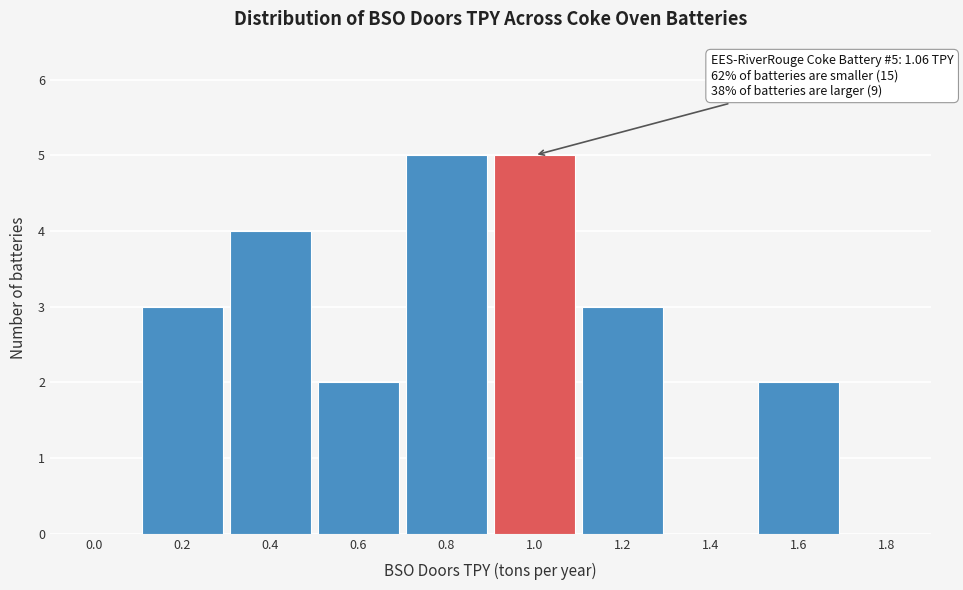

Reading right to left, extract all data points from this chart.

1.8=0	1.6=2	1.4=0	1.2=3	1.0=5	0.8=5	0.6=2	0.4=4	0.2=3	0.0=0